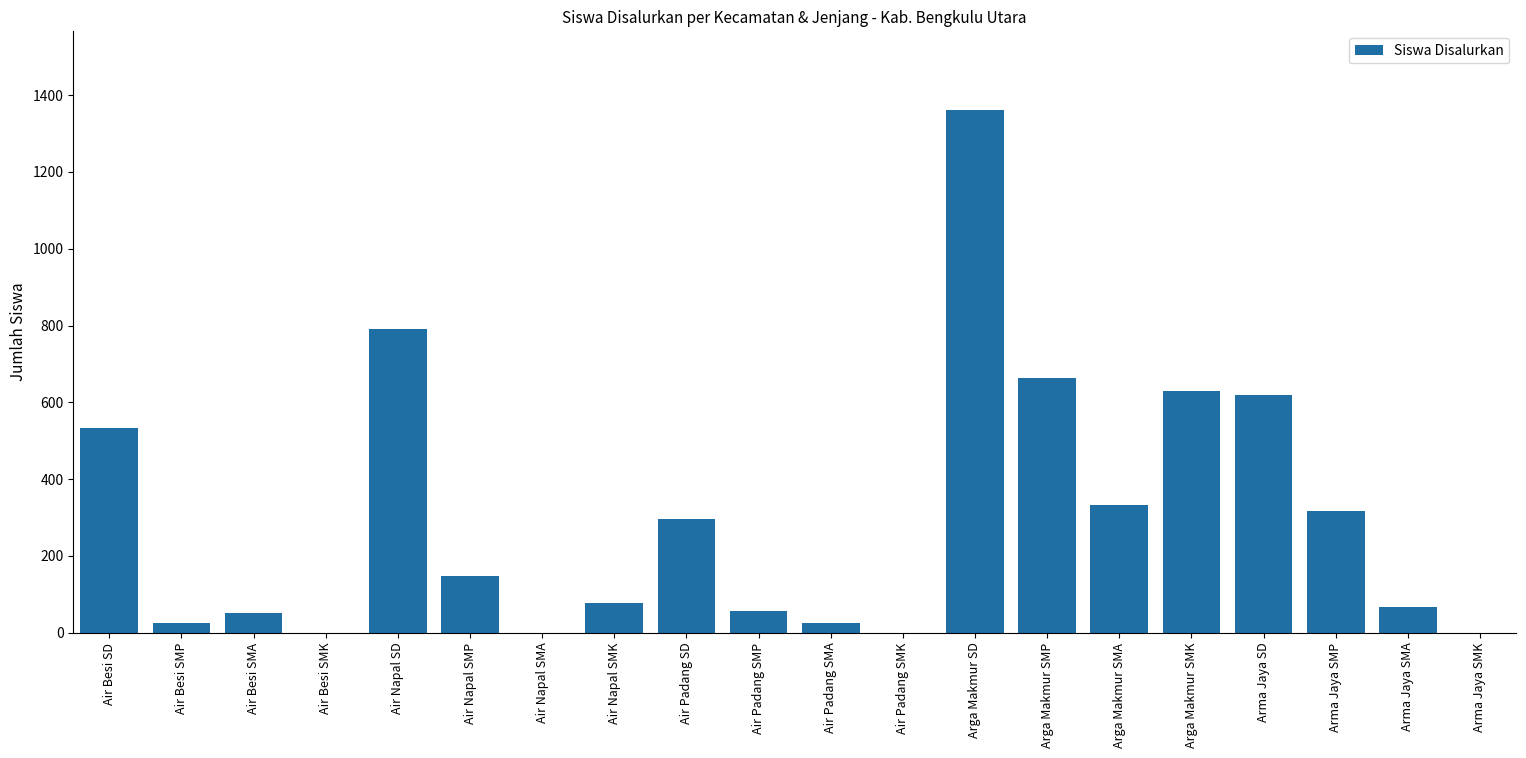

At which label is the value closest to 681?

Arga Makmur SMP